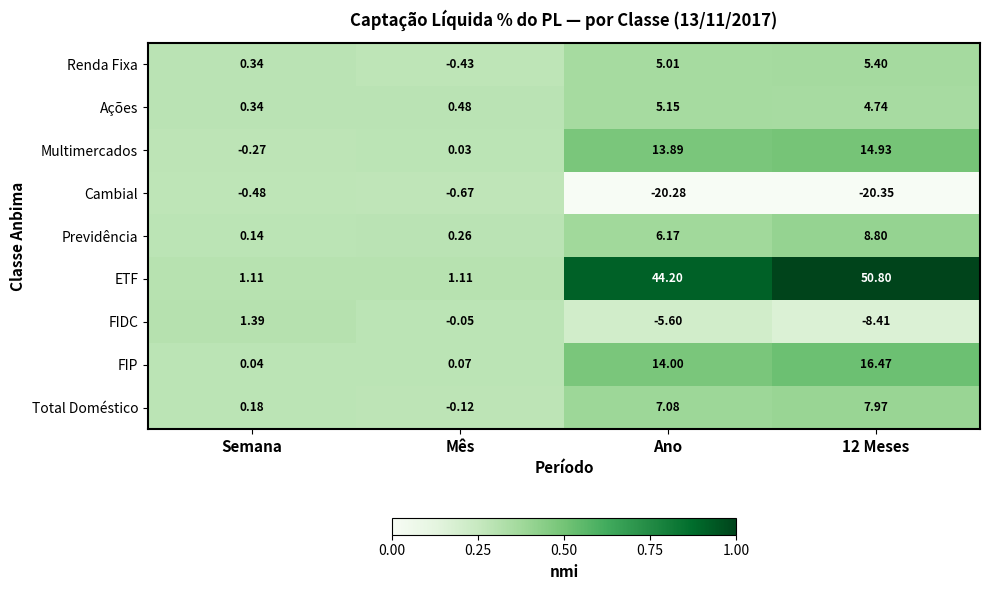

List the series in order of their peak value, highest first.

ETF, FIP, Multimercados, Previdência, Total Doméstico, Renda Fixa, Ações, FIDC, Cambial